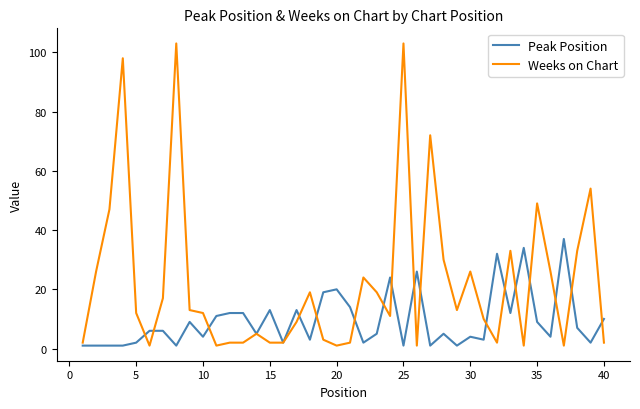

Reading right to left, extract all data points from this chart.

Peak Position: 10	2	7	37	4	9	34	12	32	3	4	1	5	1	26	1	24	5	2	14	20	19	3	13	2	13	5	12	12	11	4	9	1	6	6	2	1	1	1	1
Weeks on Chart: 2	54	33	1	26	49	1	33	2	10	26	13	30	72	1	103	11	19	24	2	1	3	19	9	2	2	5	2	2	1	12	13	103	17	1	12	98	47	26	2